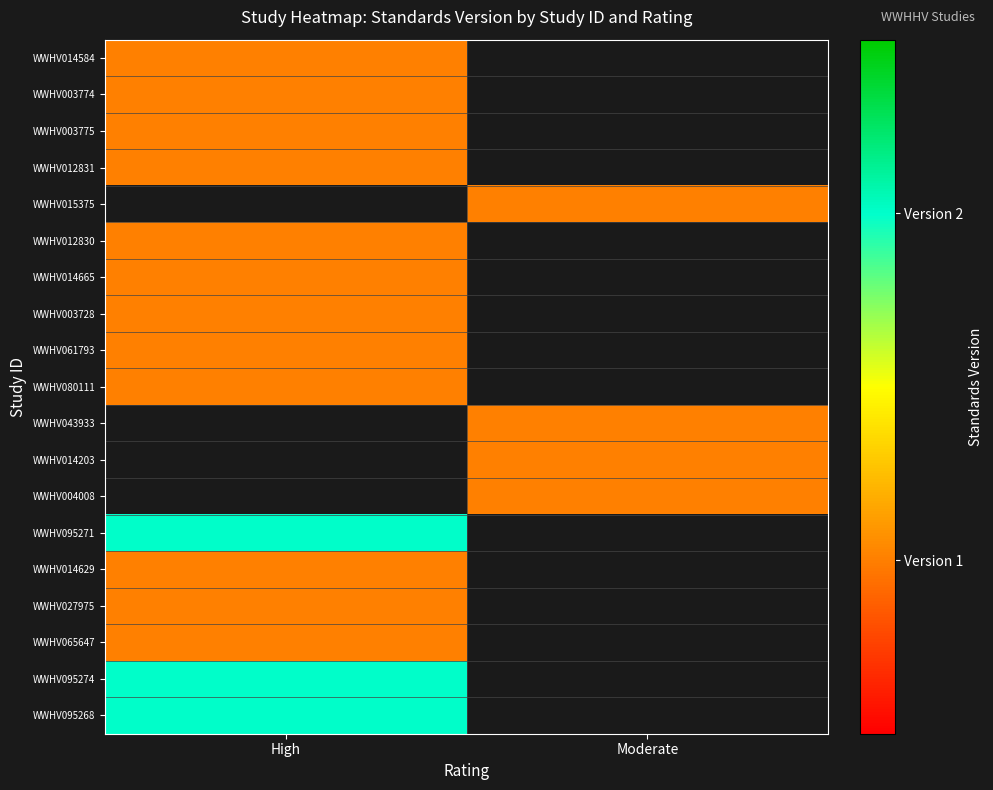

At how many categories does at least one series exceed 1?

1